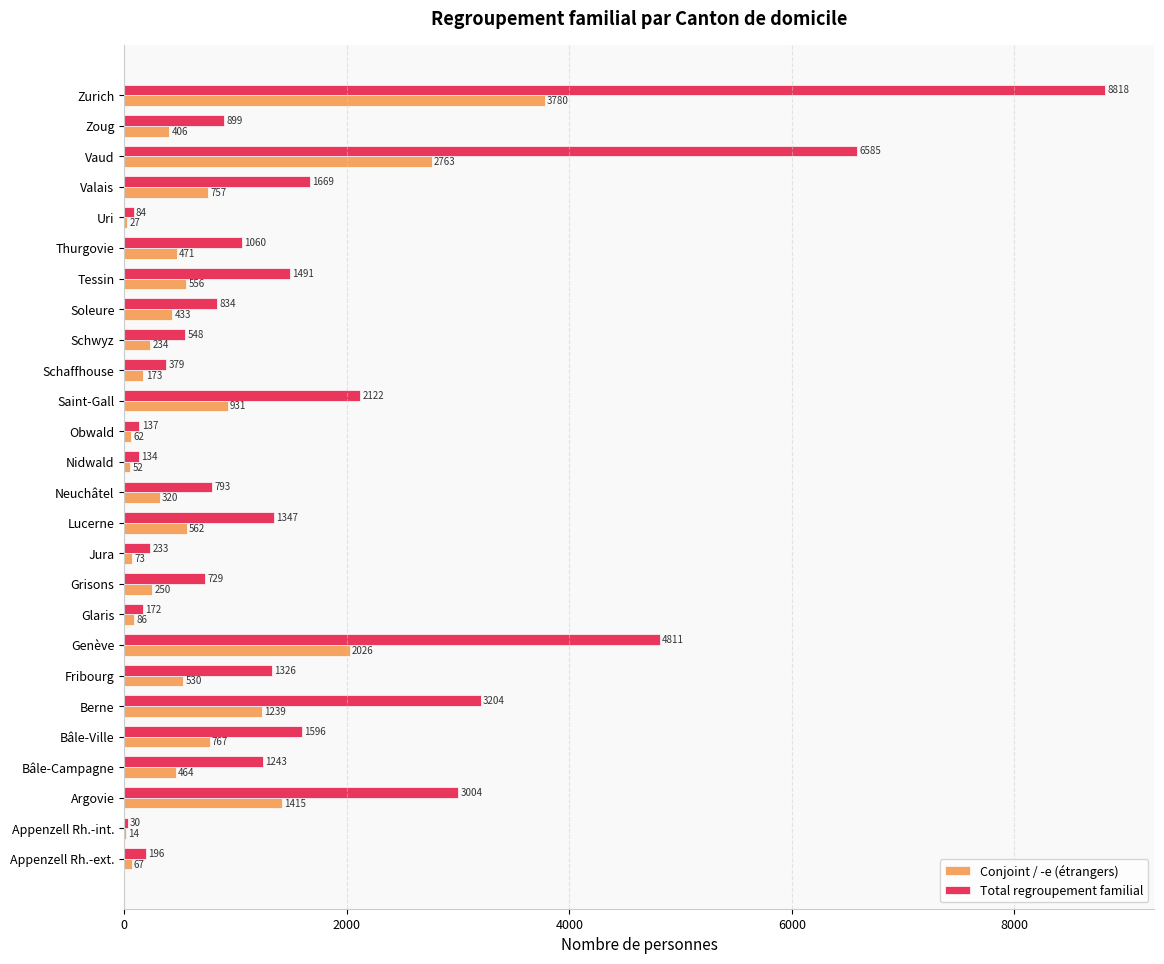

At which category is the sum across all series the highest?

Zurich